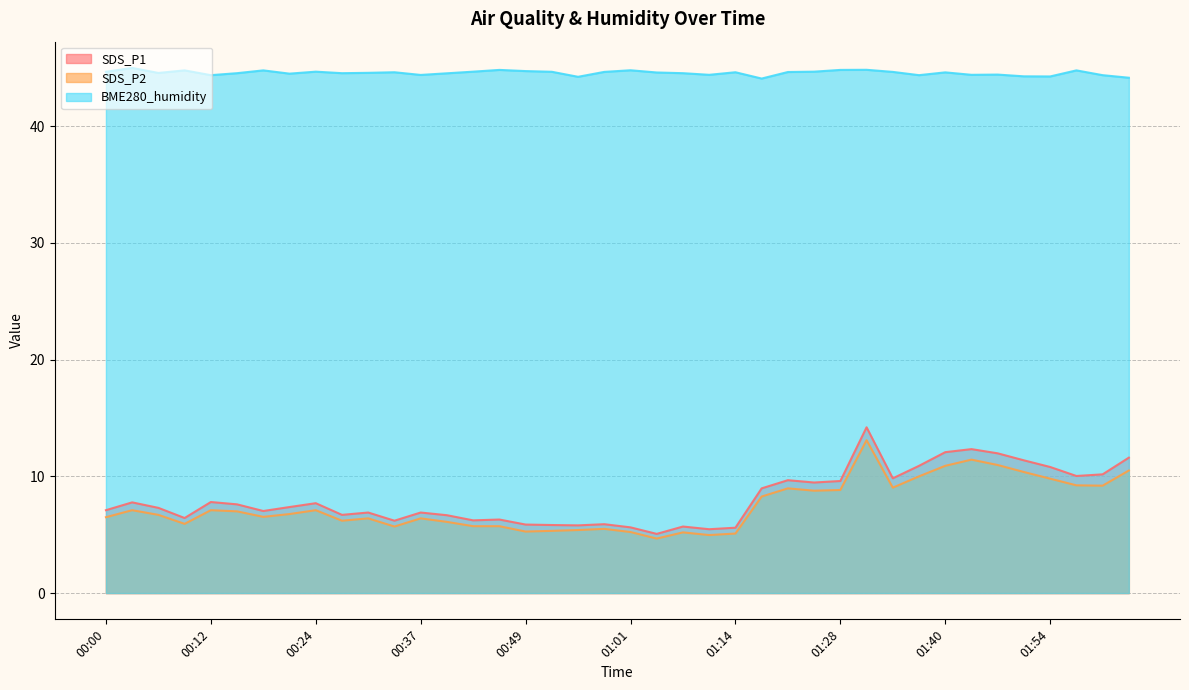

Which series changed the most between 00:34 and 01:31?

SDS_P1